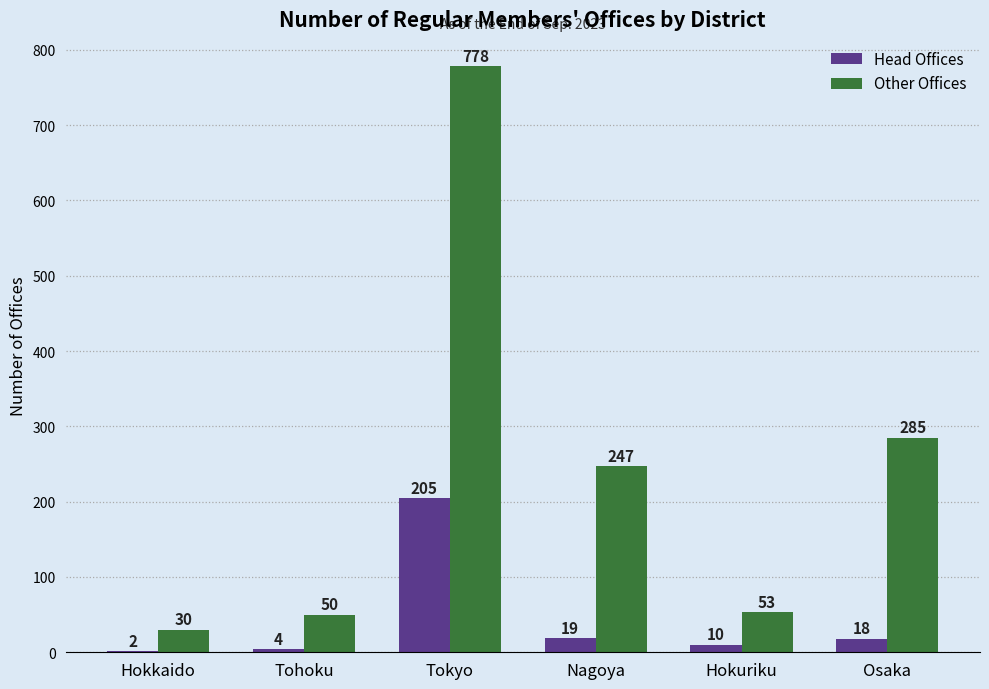

What is the approximate value of Other Offices at Tohoku, to the nearest 10?

50